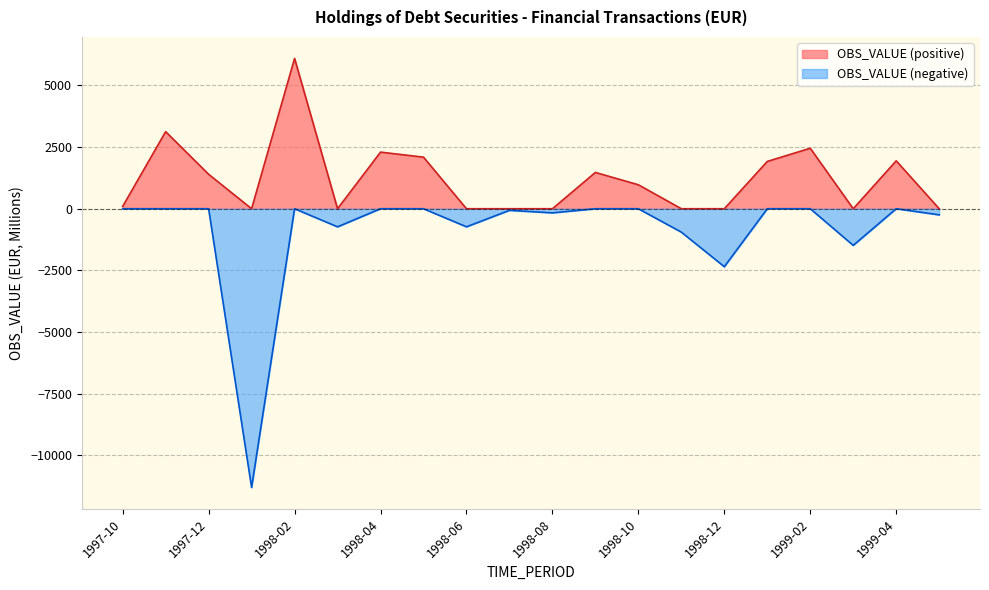

Reading left to right, extract all data points from this chart.

94.8	3126.9	1397.8	-11308.4	6099.0	-734.7	2296.5	2092.6	-733.5	-65.2	-167.2	1472.7	972.3	-949.4	-2352.0	1918.9	2454.2	-1486.5	1944.0	-248.0